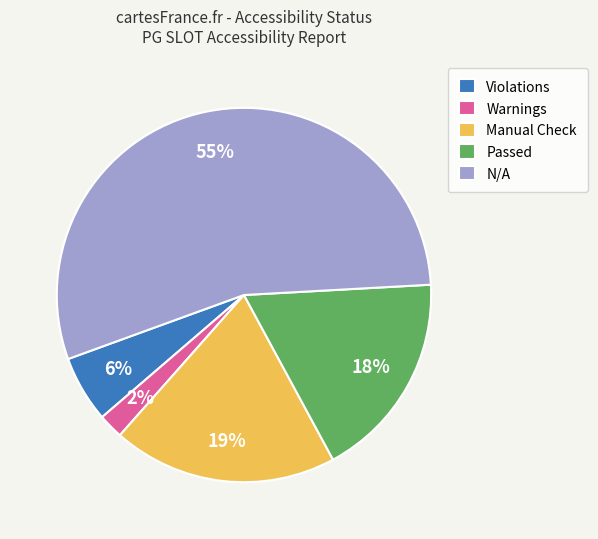

Rank the categories by value from lowest to highest.

Warnings, Violations, Passed, Manual Check, N/A